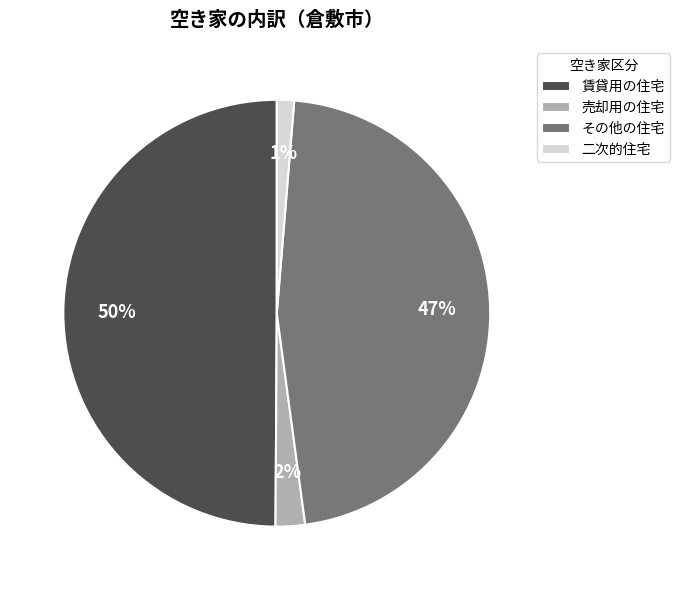

Do 賃貸用の住宅 and その他の住宅 together represent more than half of the pie?

Yes